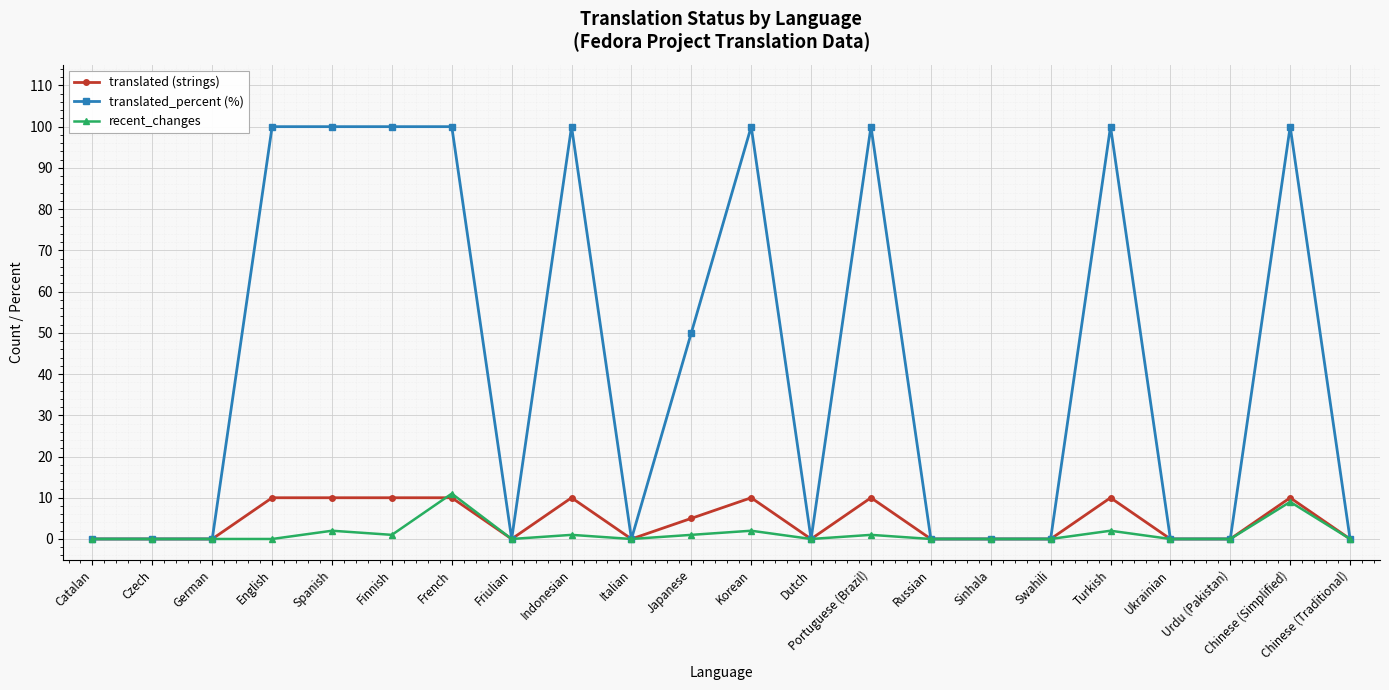

Which series has the largest range (max minus min)?

translated_percent (%)